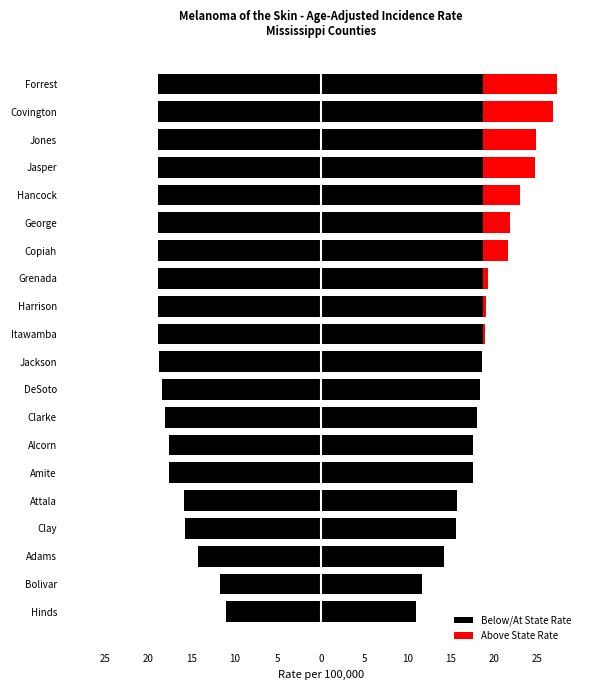

How many bars are there in total?

40